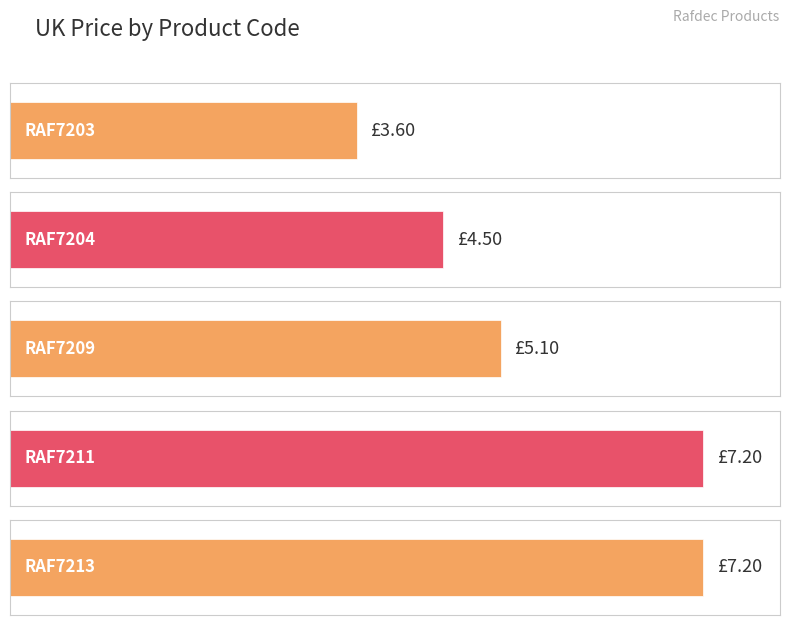

List the labels in order of value, smallest first.

RAF7203, RAF7204, RAF7209, RAF7211, RAF7213